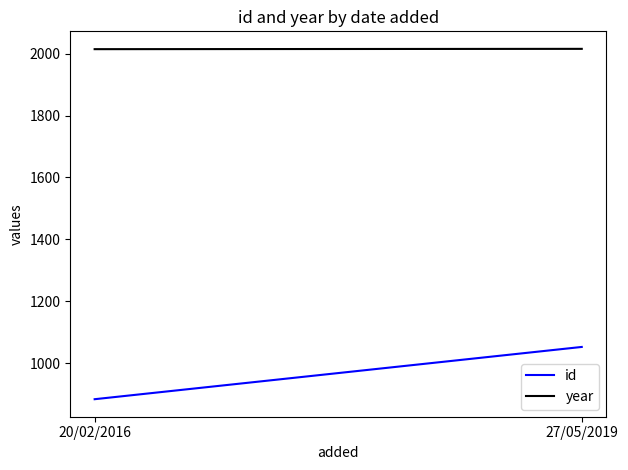

How many id values are between 883 and 1052?

2